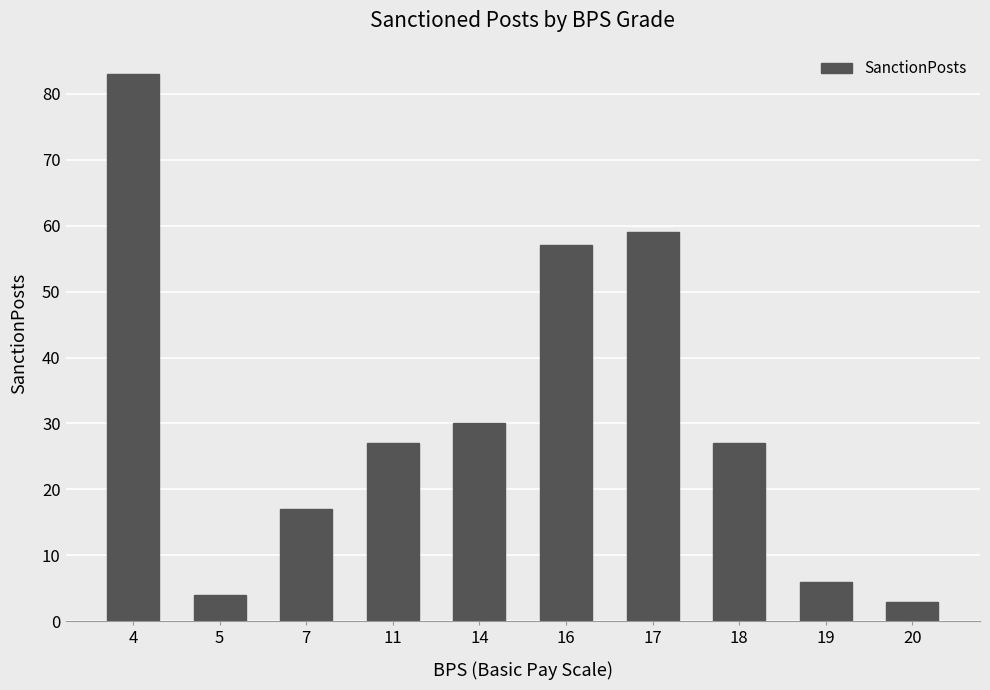

What is the ratio of the value at 19 to the value at 17?

0.1